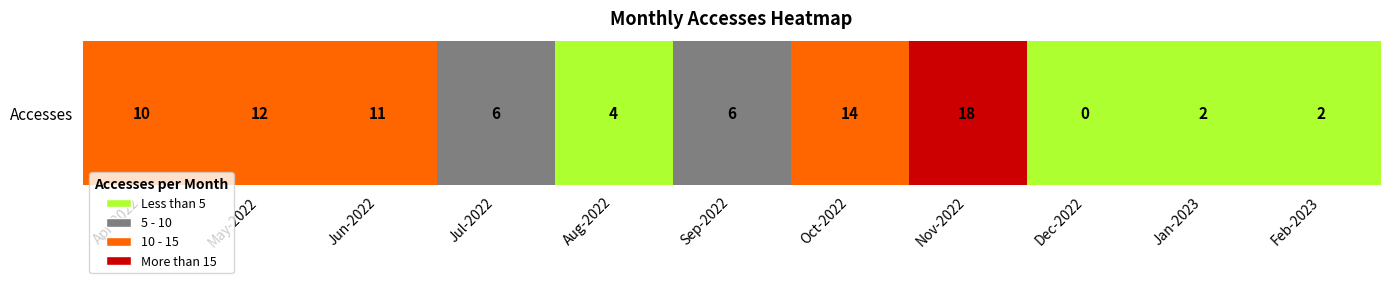

How many data points are less than 6?

4